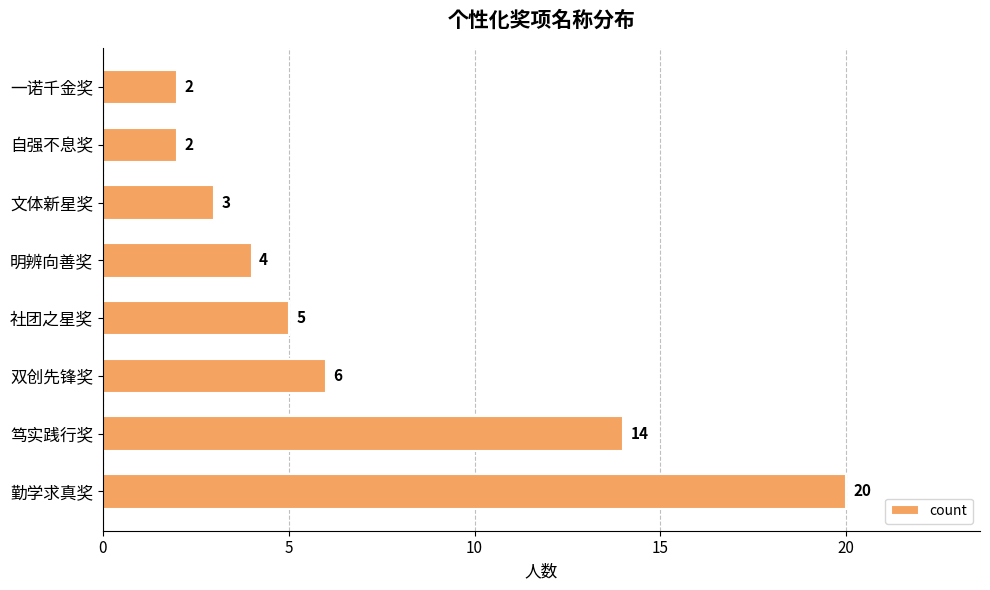

What is the approximate value at 社团之星奖?

5